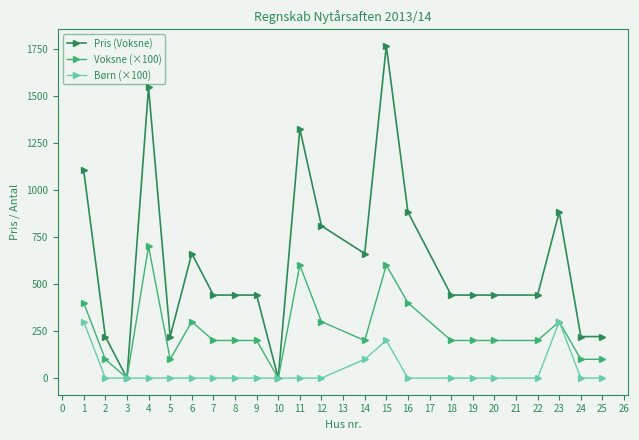

The value of Pris (Voksne) at 7 is 441.3. True or false?

True